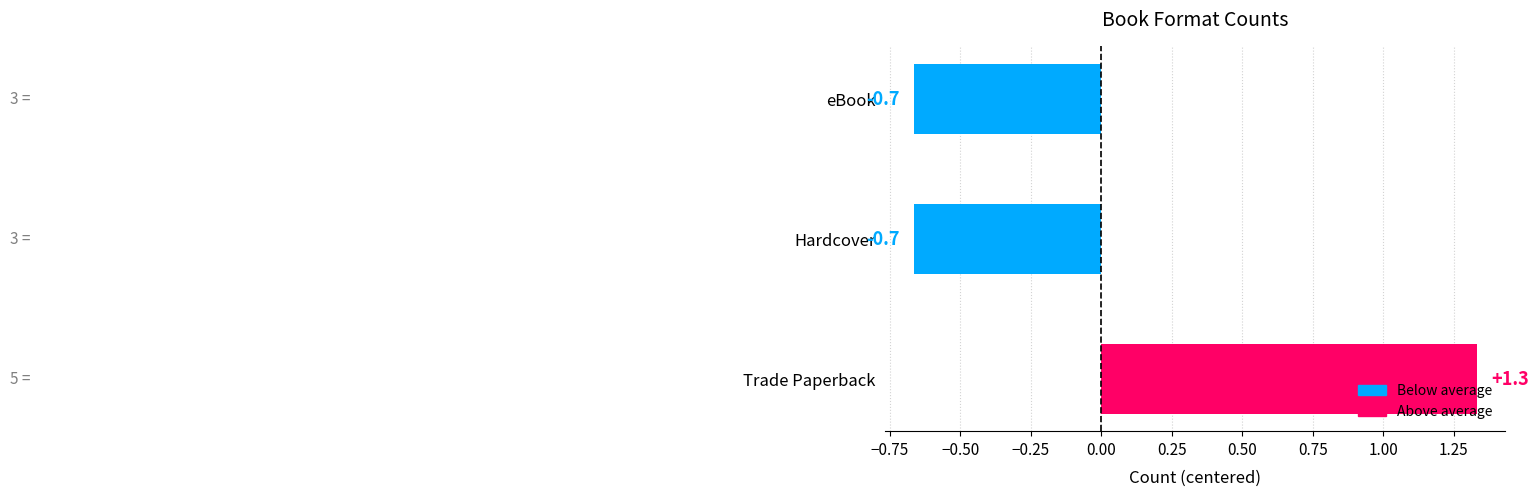

What is the difference between the maximum and minimum values?

2.0